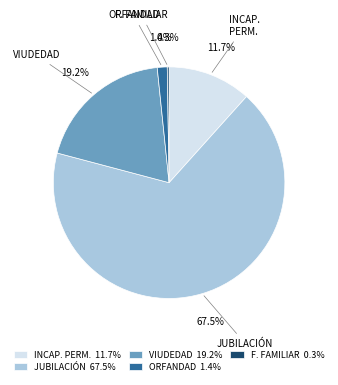

Is there a majority slice in this chart?

Yes